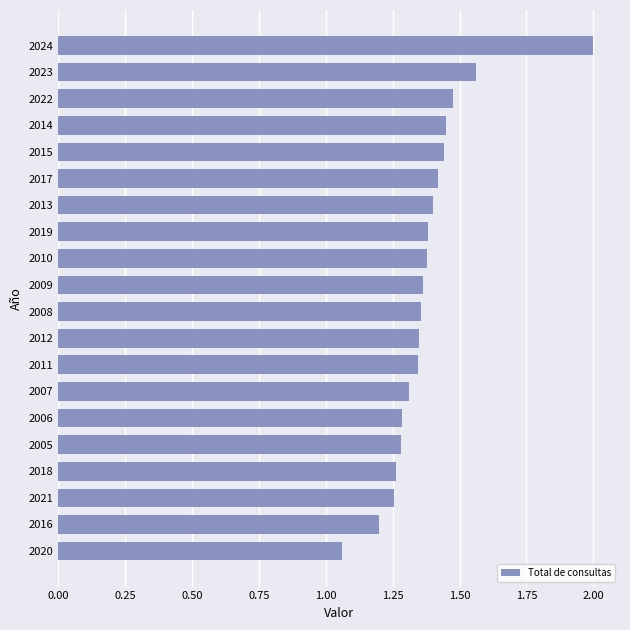

Where is the data nearest to the value 1?

2020